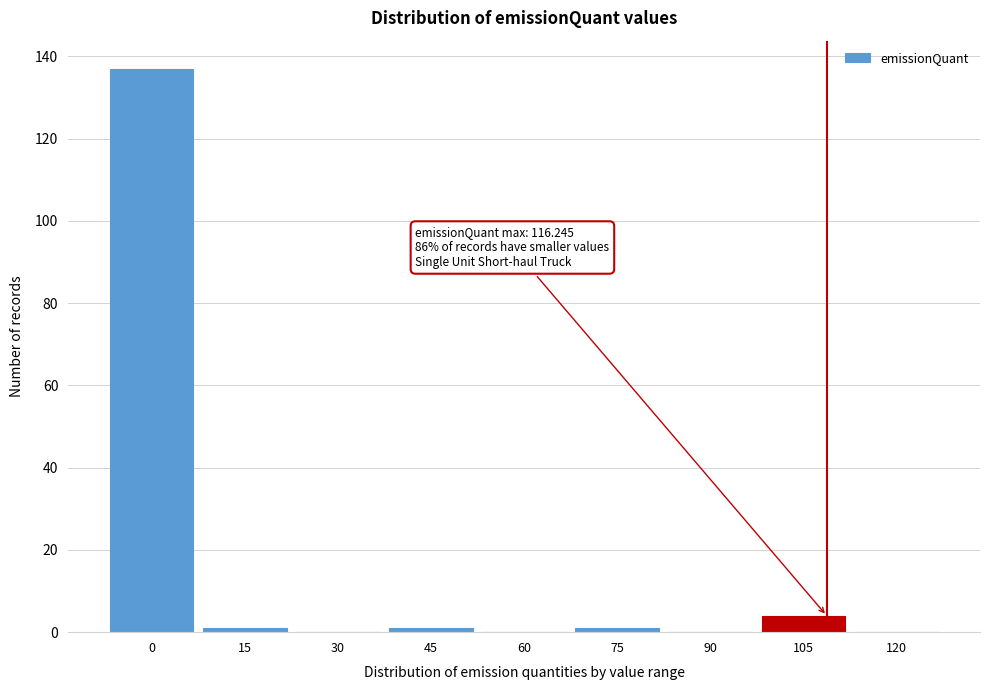

Reading right to left, list all the values displayed in this chart.

120=0	105=4	90=0	75=1	60=0	45=1	30=0	15=1	0=137